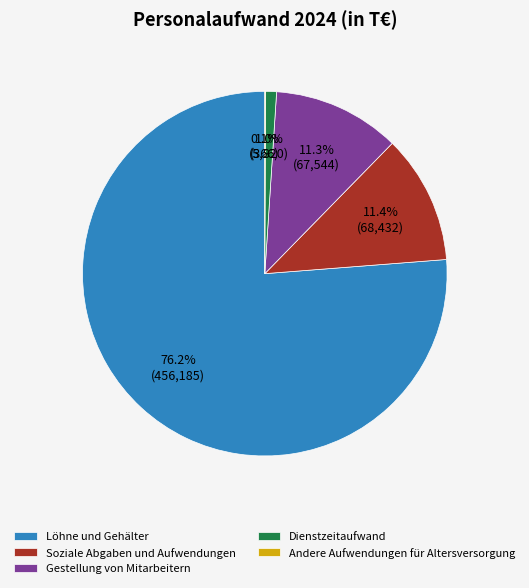

To the nearest percent, what is the difference between the Löhne und Gehälter and Gestellung von Mitarbeitern slice percentages?

65%